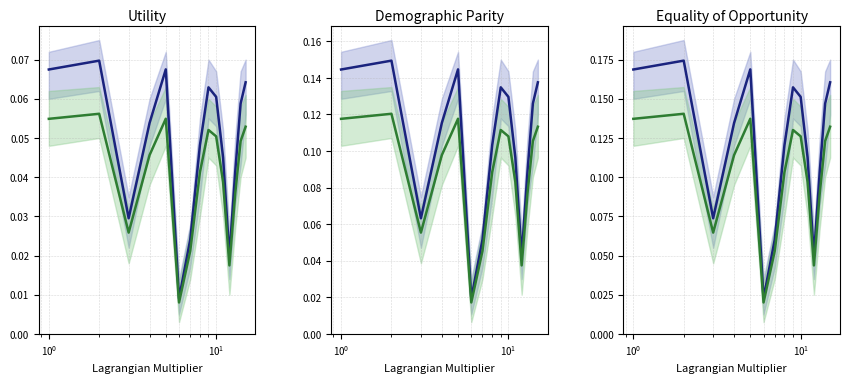

The satz series shows 0.1 at 12. True or false?

False